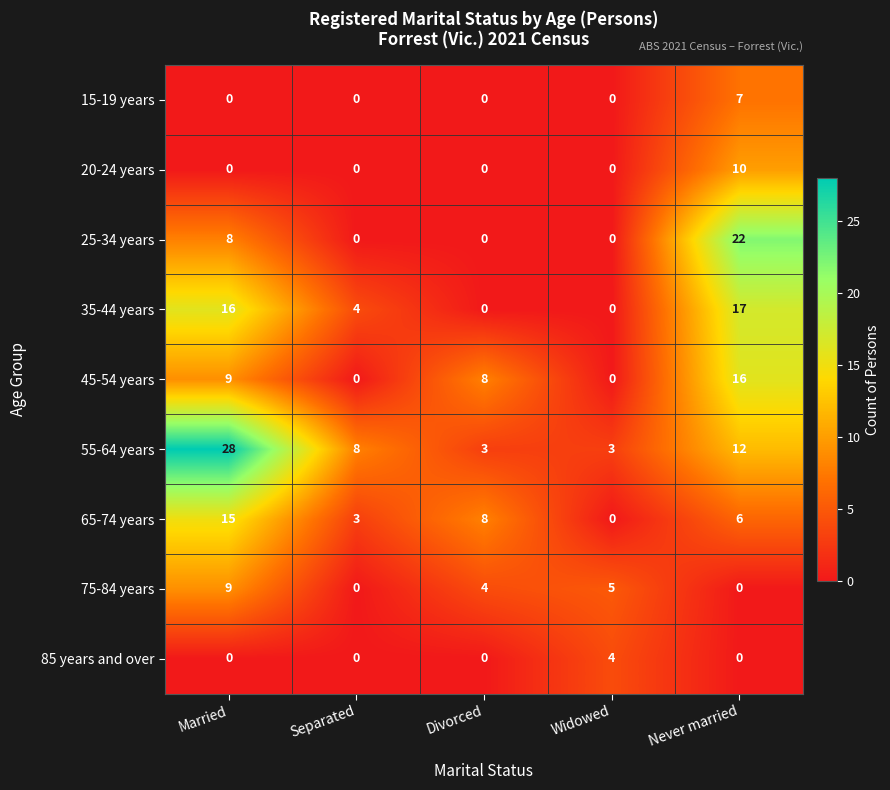

What is the average value of the 35-44 years series?

7